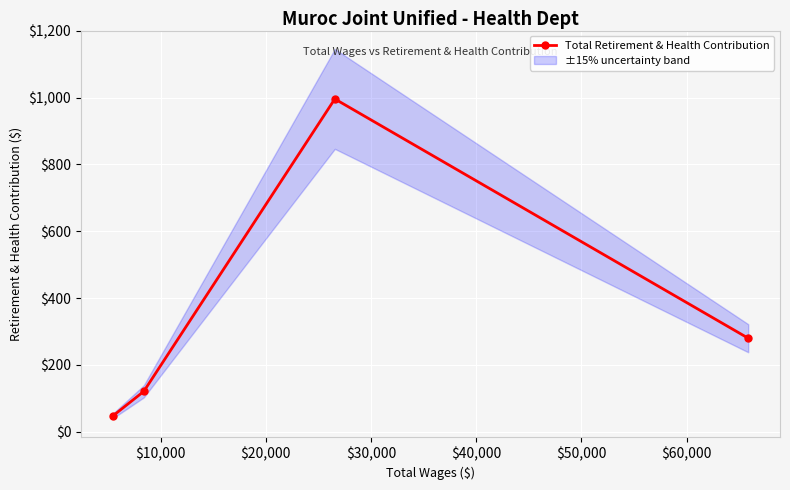

In Total Retirement & Health Contribution, how many points are higher than both neighbors (excluding endpoints)?

1